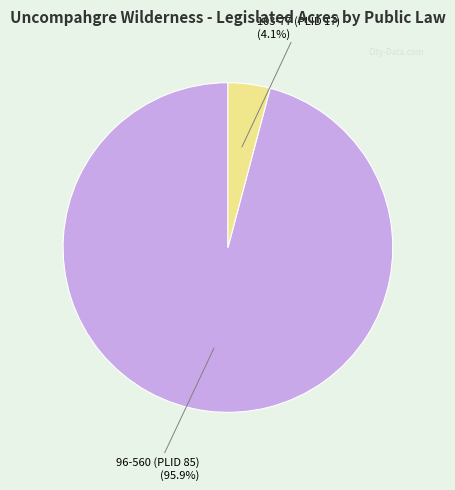

To the nearest percent, what portion does 103-77 (PLID 17) represent?

4%